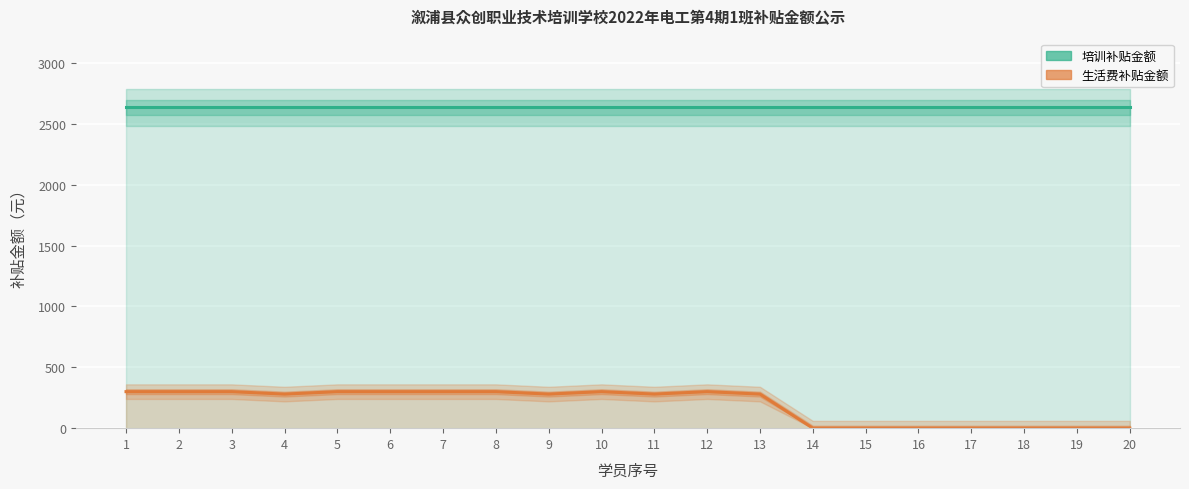

What is the difference between the highest and lowest values at 9?

2355